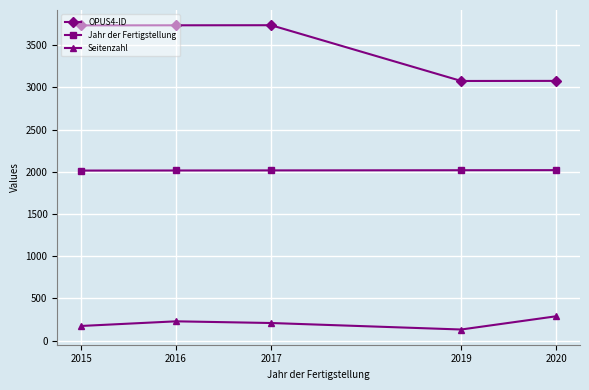

At which category does Seitenzahl reach its first local valley?

2019